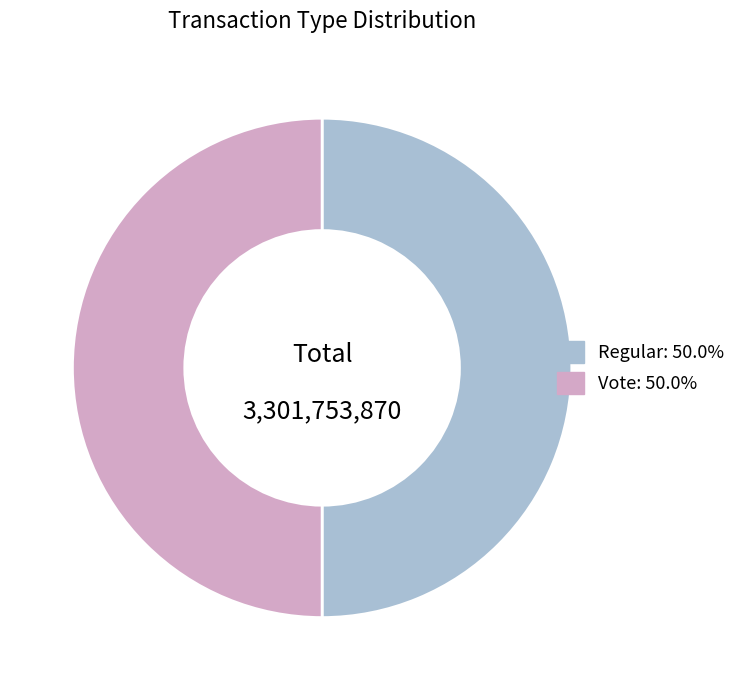

The Vote slice represents 50% of the pie. True or false?

True